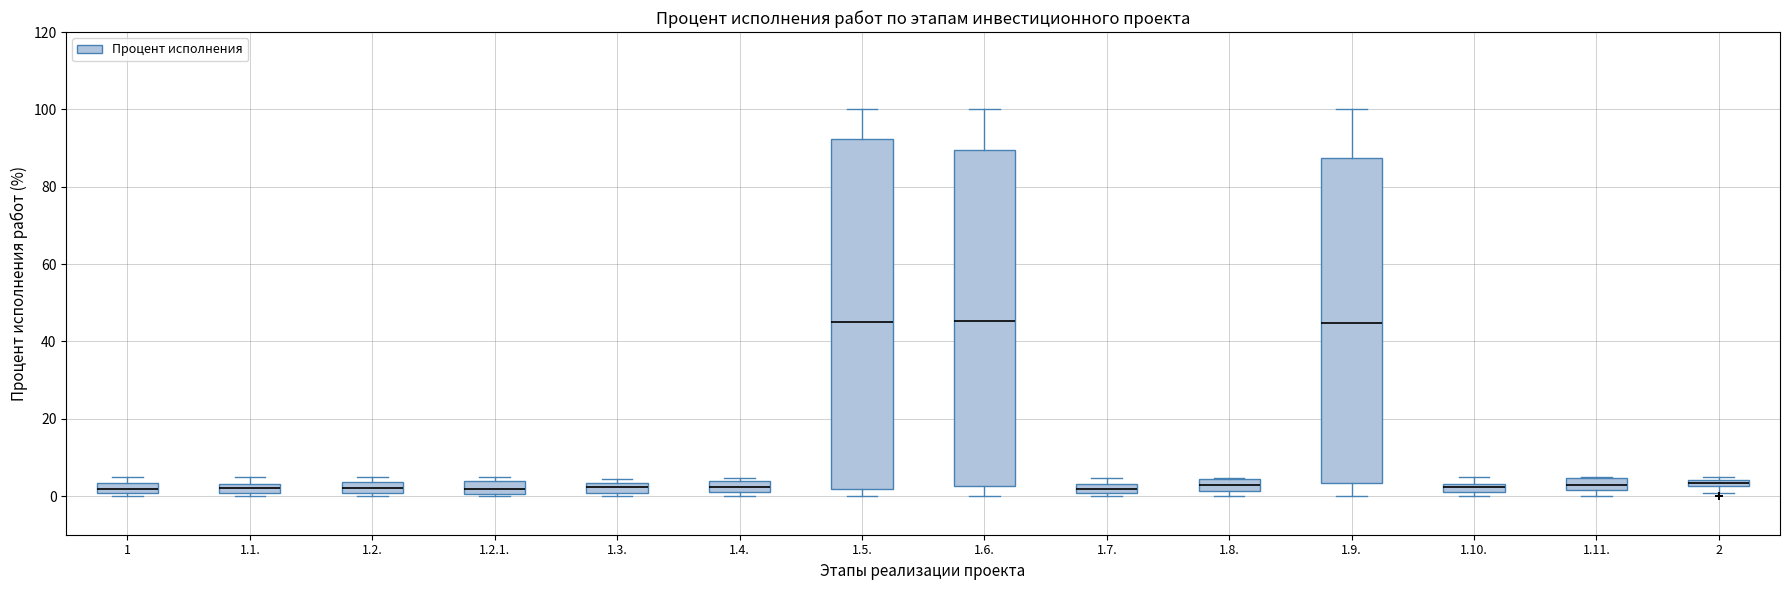

Comparing the boxes themselves (not the whiskers), which one is the tallest?

1.5.